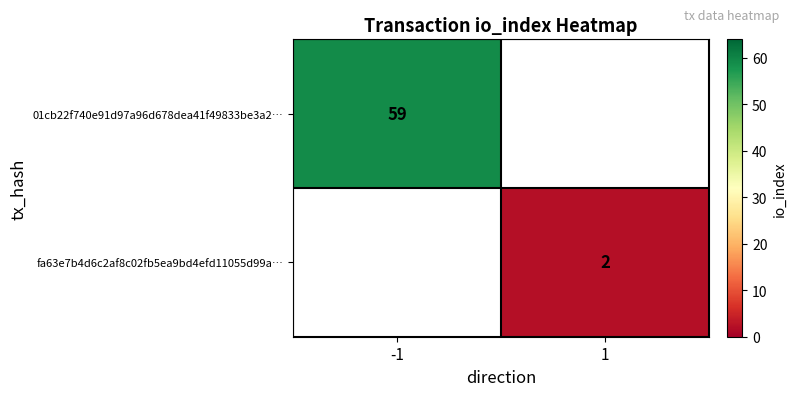

The value of 01cb22f740e91d97a96d678dea41f49833be3a2… at -1 is 25. True or false?

False